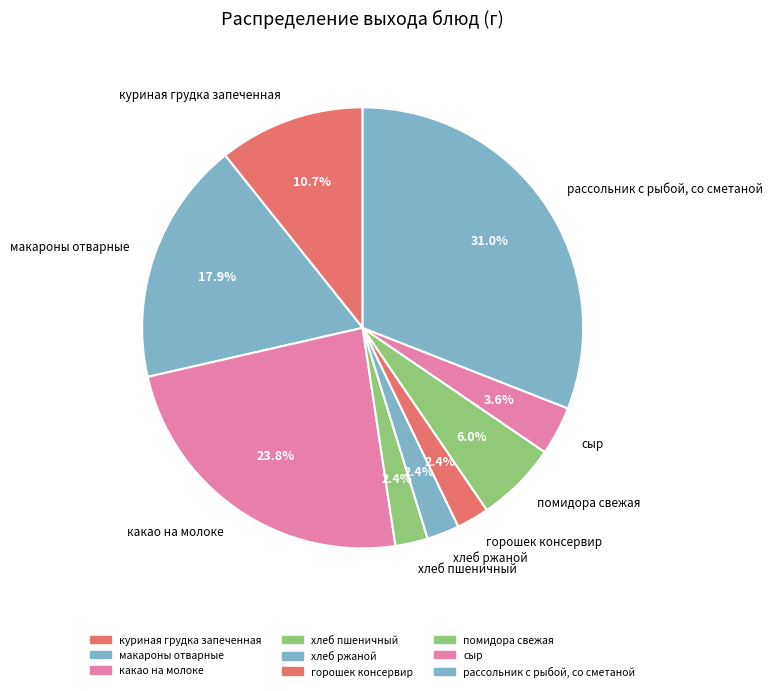

To the nearest percent, what percentage of the pie is рассольник с рыбой, со сметаной?

31%